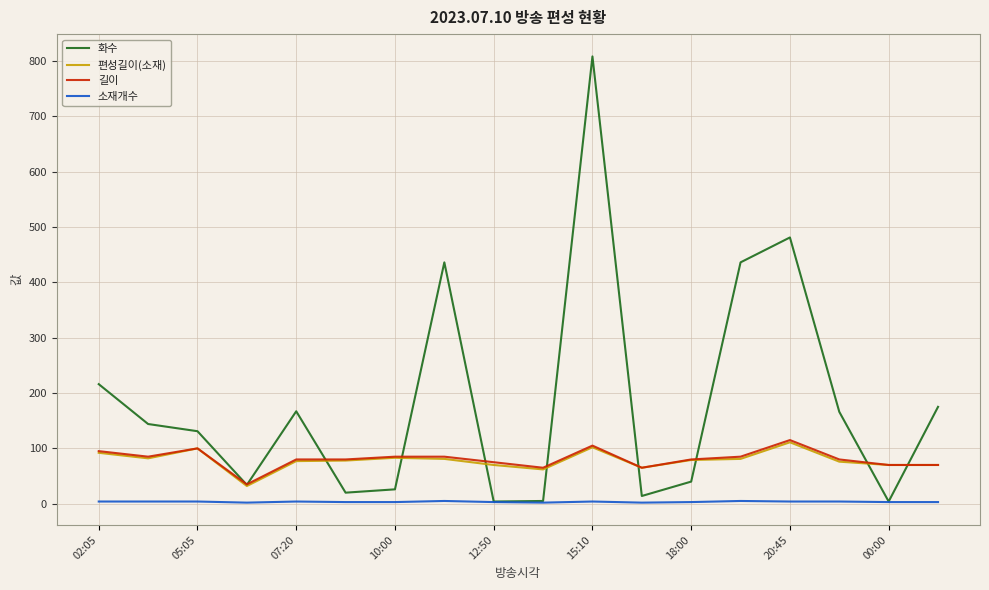

Which series has the largest range (max minus min)?

화수